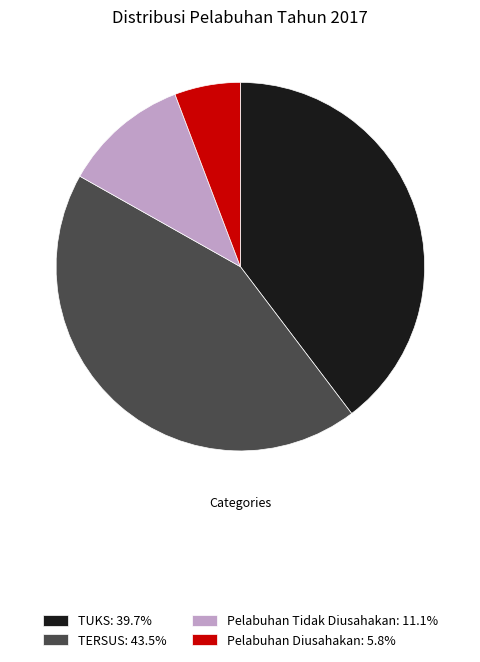

Rank the categories by value from lowest to highest.

Pelabuhan Diusahakan, Pelabuhan Tidak Diusahakan, TUKS, TERSUS